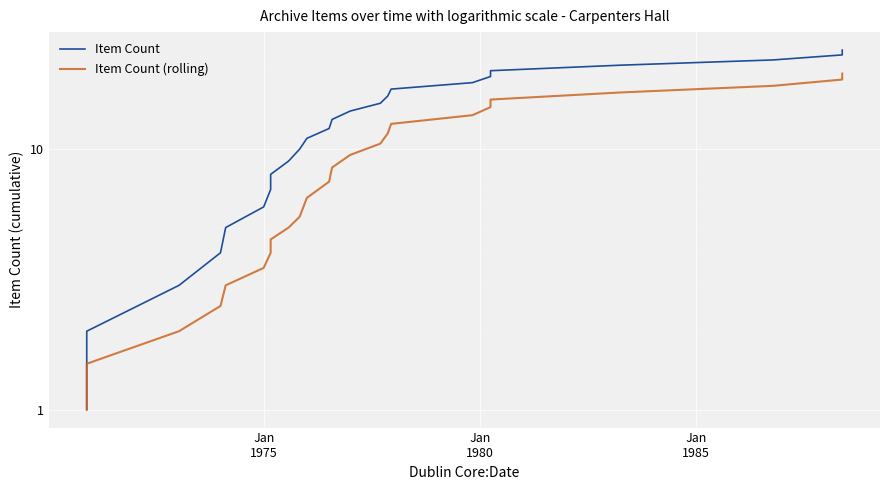

True or false: Item Count (rolling) has more than 0 interior local peaks.

False